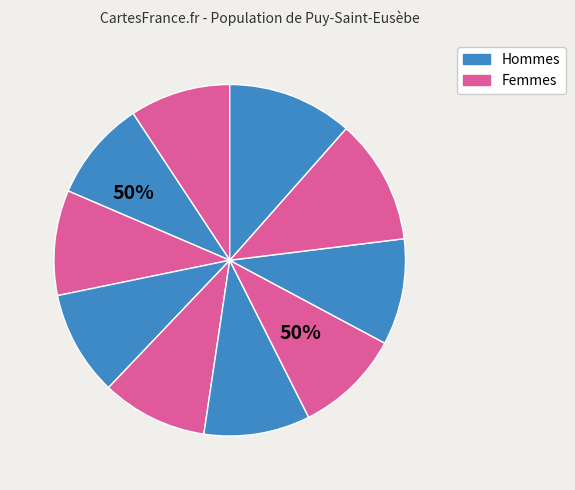

To the nearest percent, what percentage of the pie is id:12192?

10%